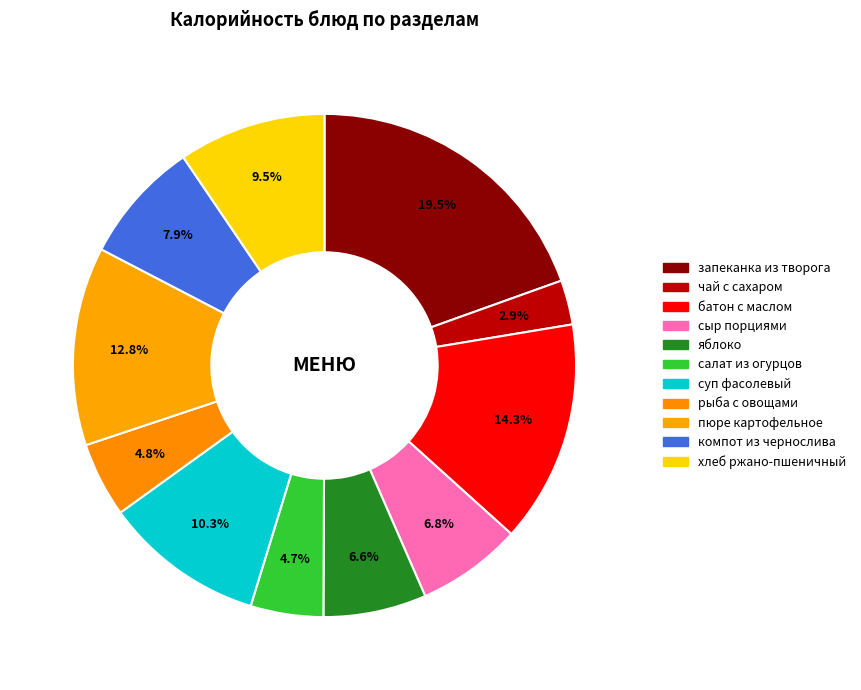

What is the change in value from батон с маслом to яблоко?

-110